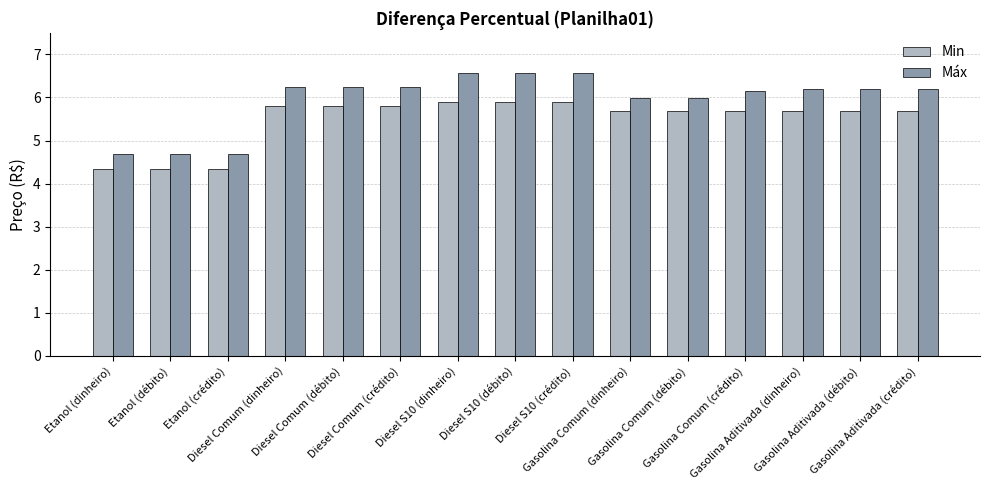

Are the bars grouped side by side (vs. stacked)?

Yes